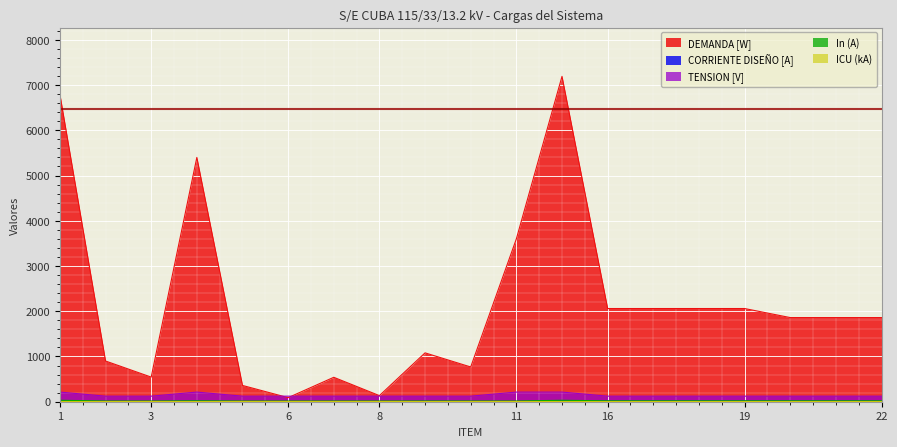

What is the approximate value of CORRIENTE DISEÑO [A] at 18?

16.8